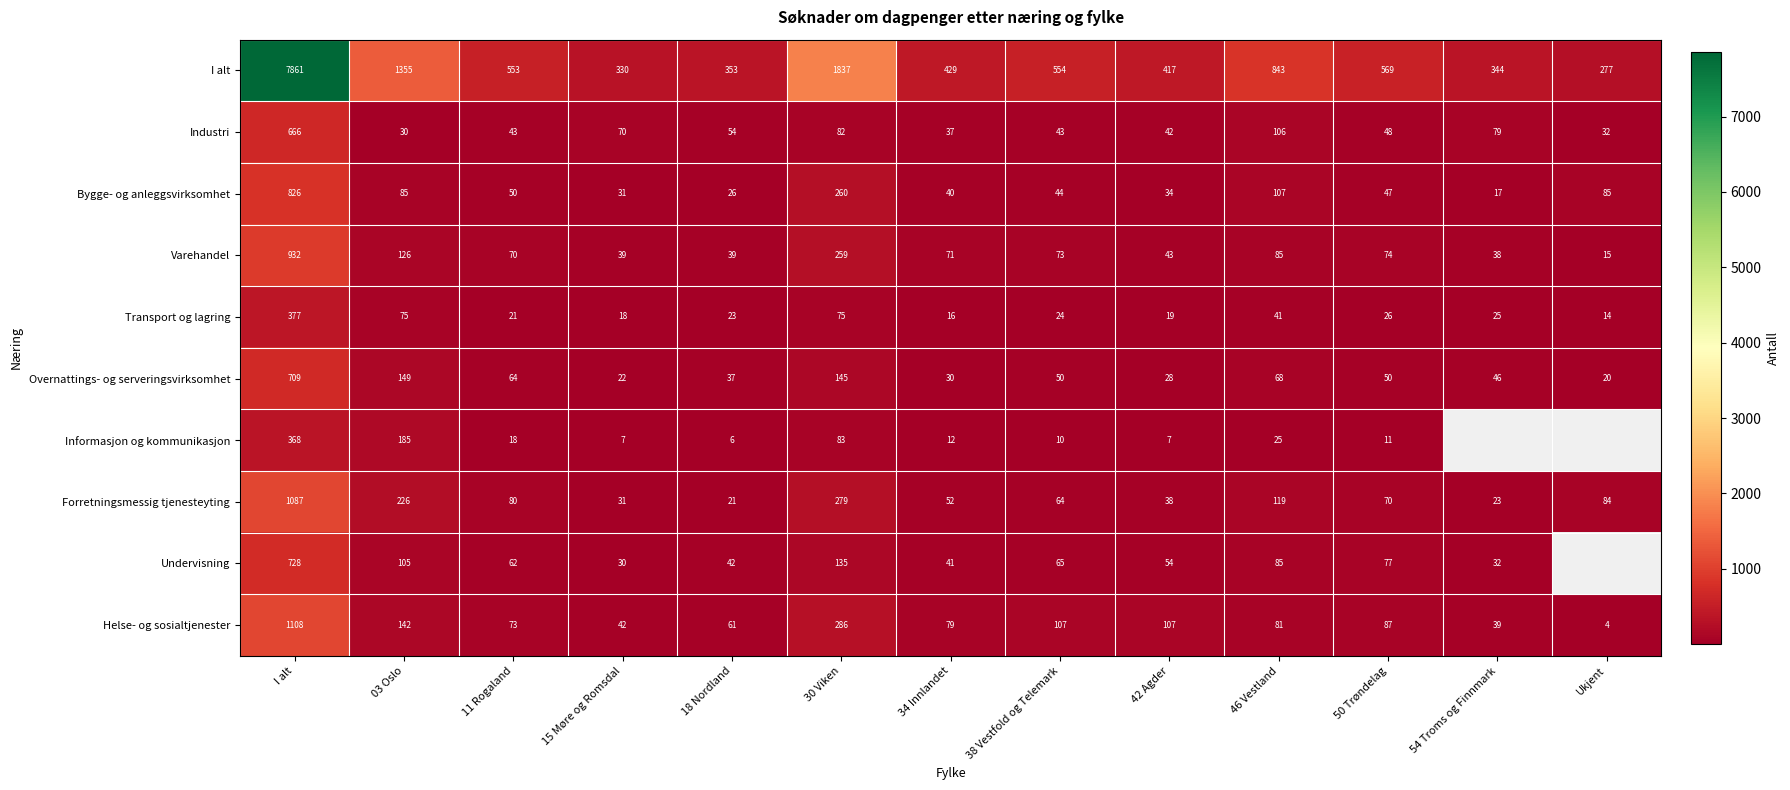

Count the number of data series in this chart.

10